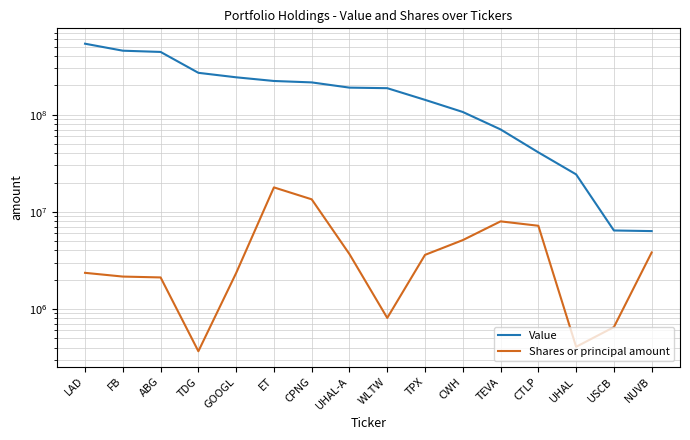

Which label corresponds to the largest value in the chart?

LAD